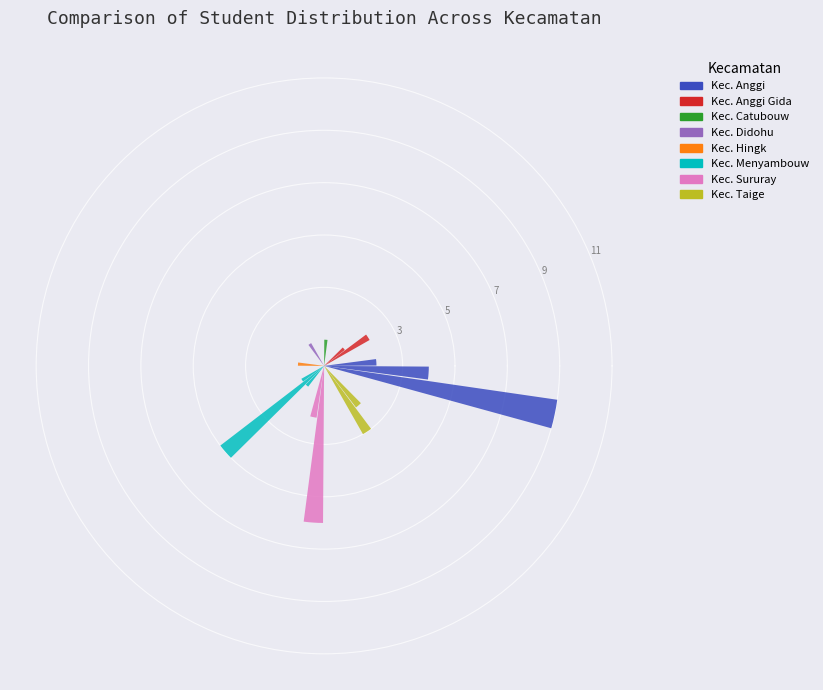

Is there any slice that represents more than half of the pie?

No